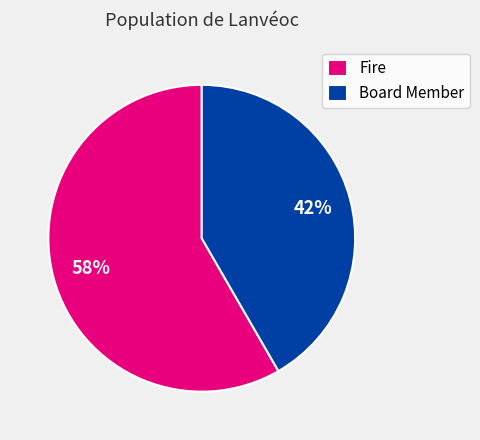

What percentage is the Board Member slice, to the nearest percent?

42%